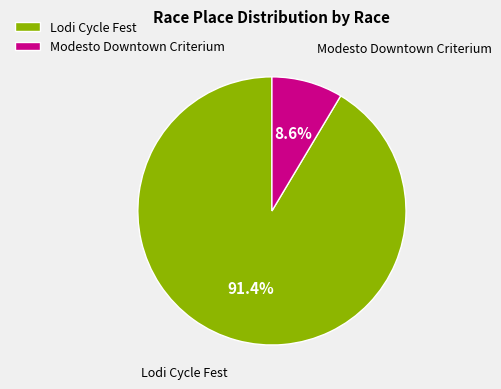

How many slices are in this pie chart?

2